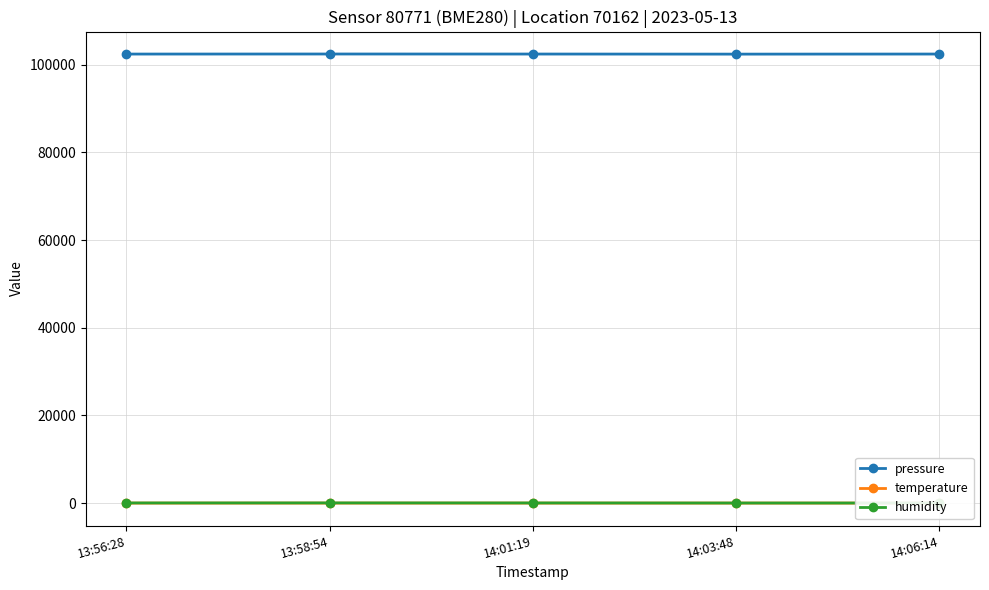

What are all the series names shown in the legend?

pressure, temperature, humidity